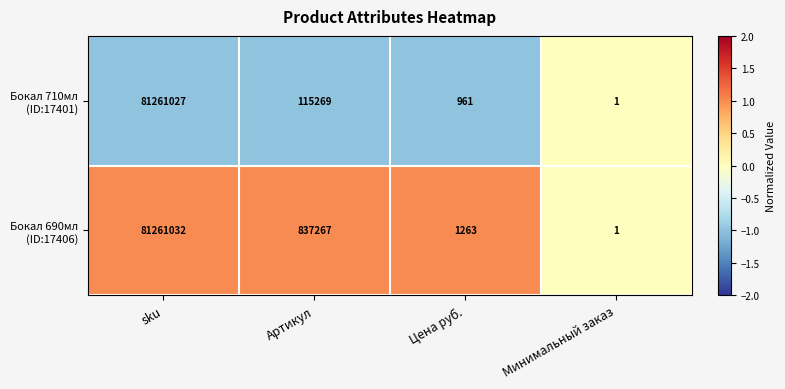

Which category has the highest value across all series?

sku